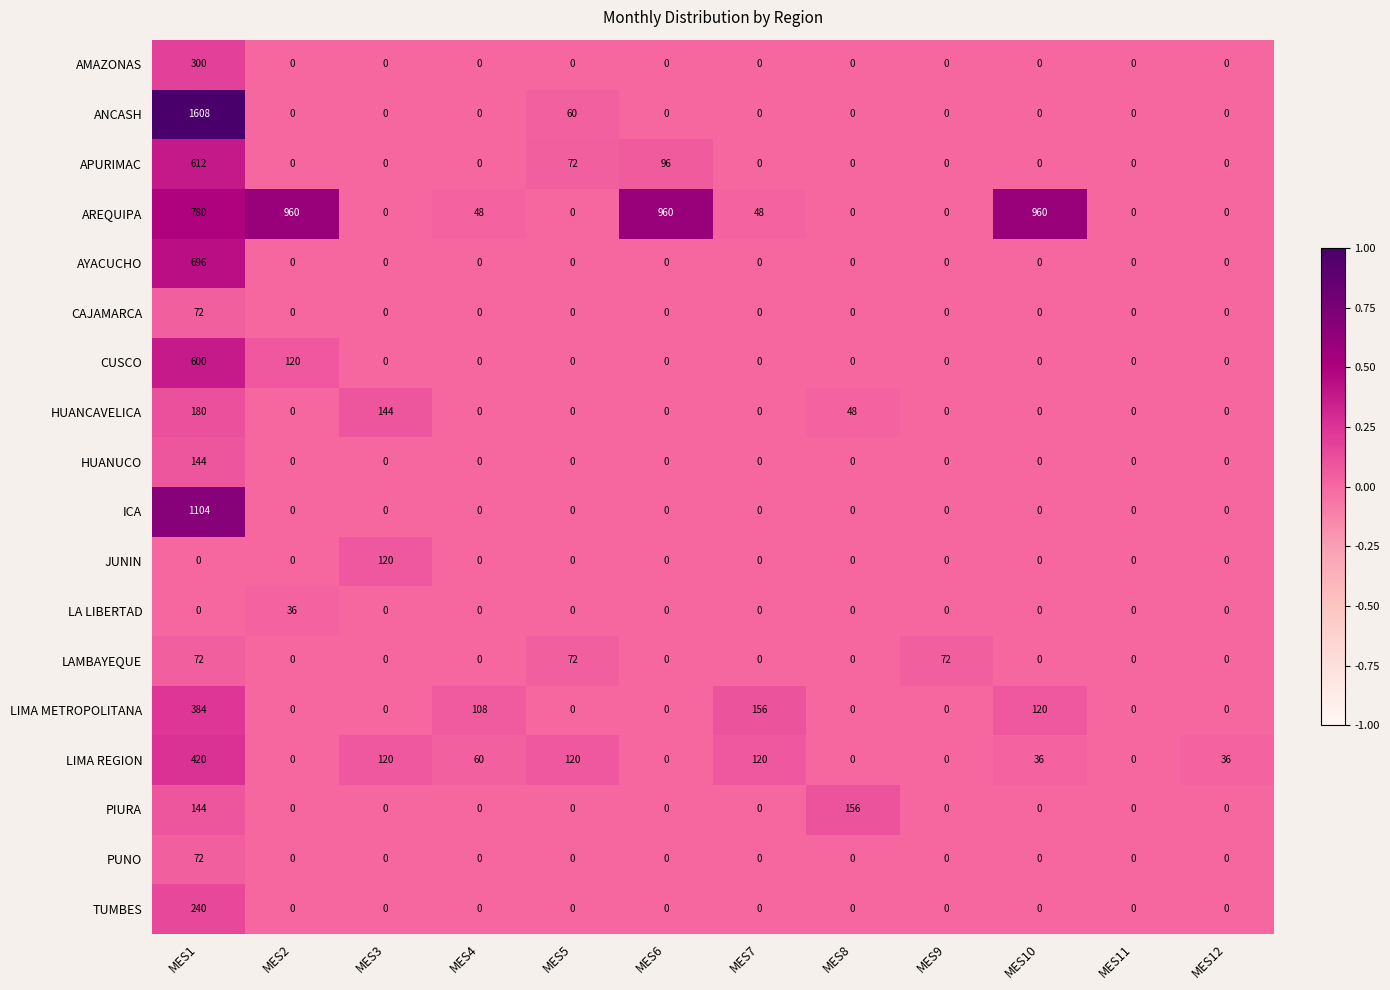

What is the difference between the maximum and minimum values in the PIURA series?

156